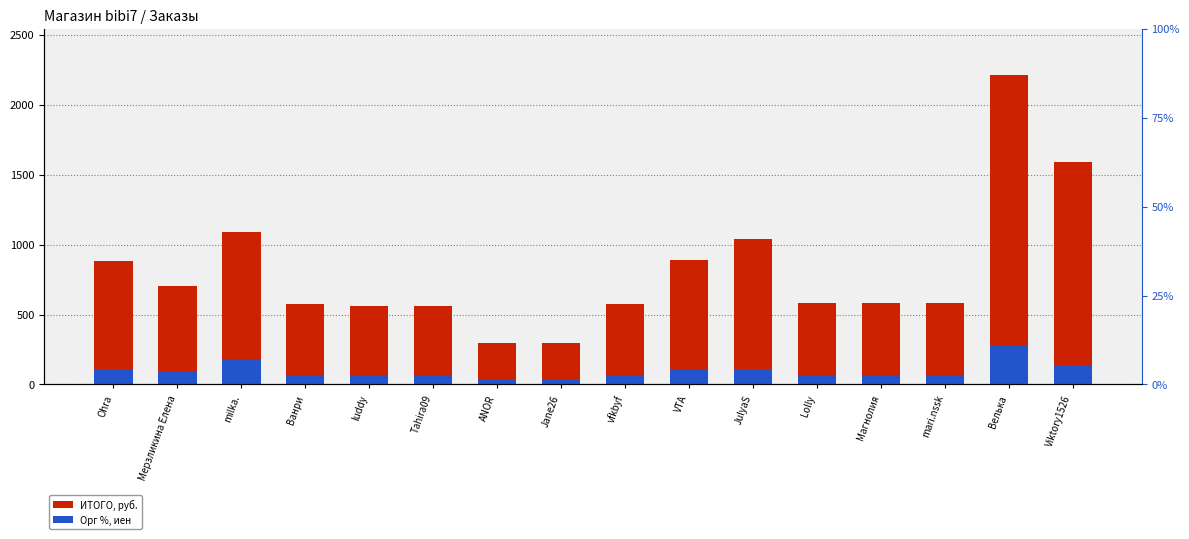

Read the ИТОГО, руб. value at Jane26.

297.0